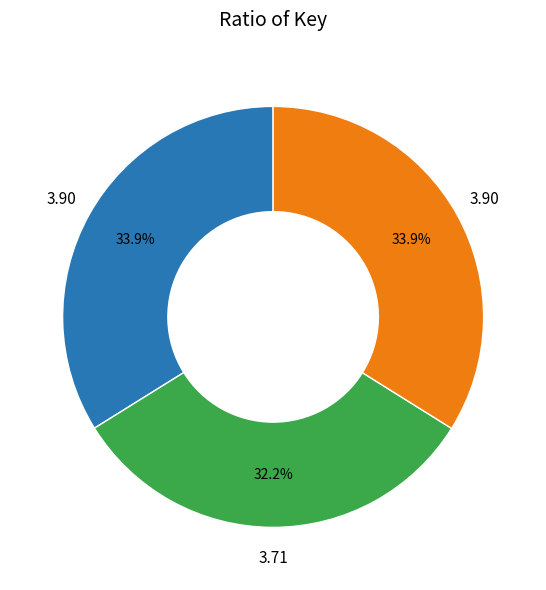

Is there a majority slice in this chart?

No